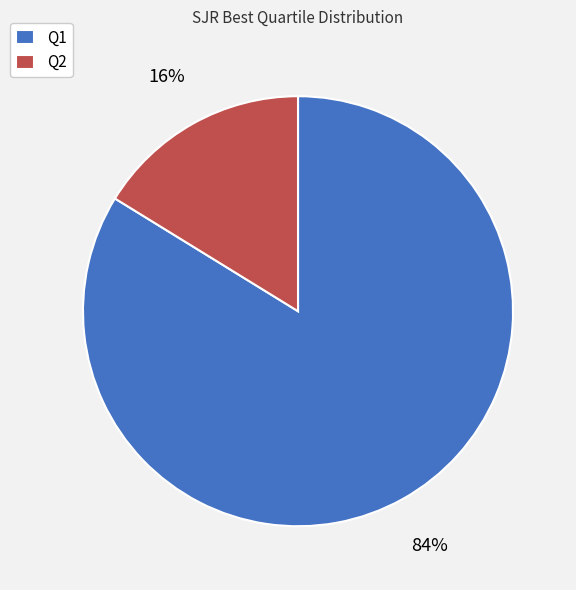

True or false: Q2 accounts for 27% of the total.

False